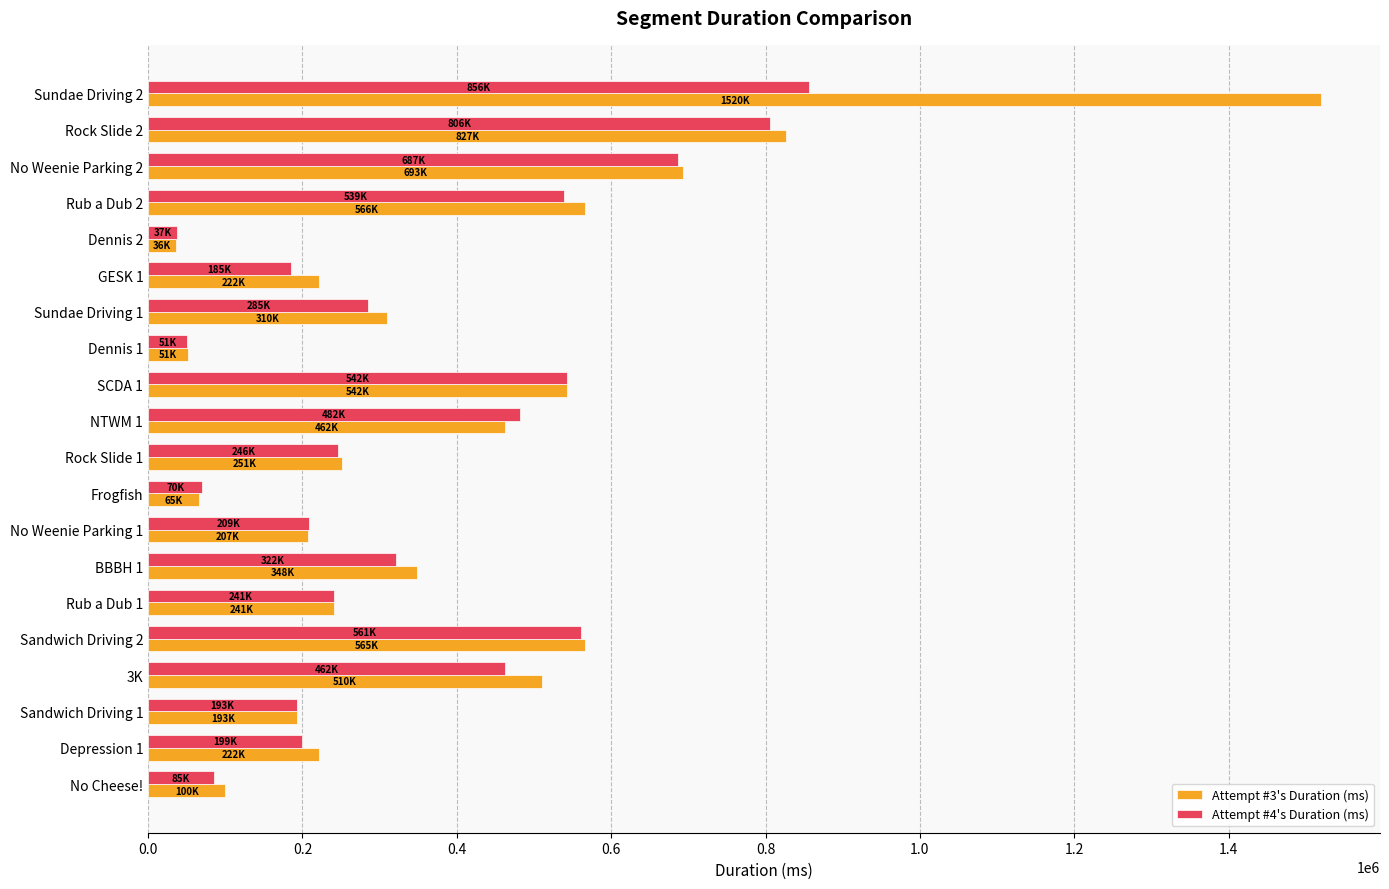

How many data points in Attempt #4's Duration (ms) are less than 285329?

10